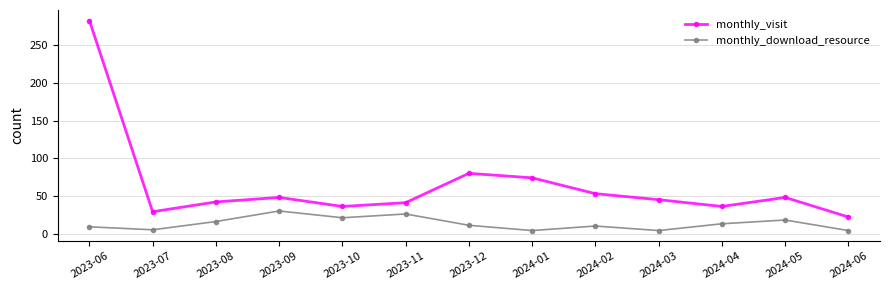

True or false: monthly_download_resource and monthly_visit intersect in this chart.

False